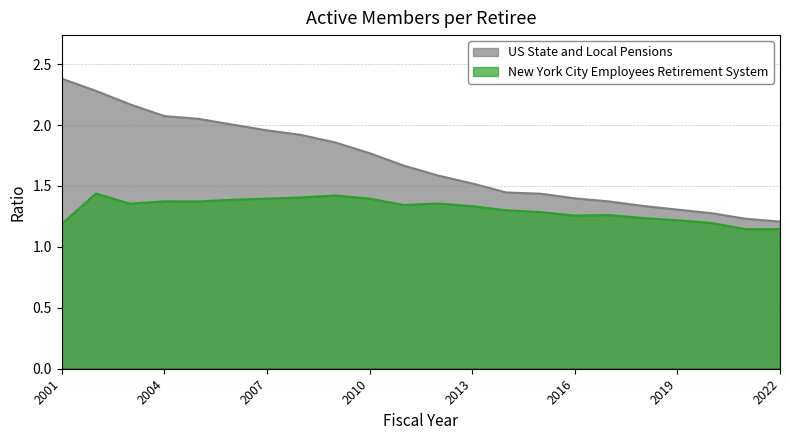

Rank the series at 2019 from highest to lowest value.

US State and Local Pensions, New York City Employees Retirement System